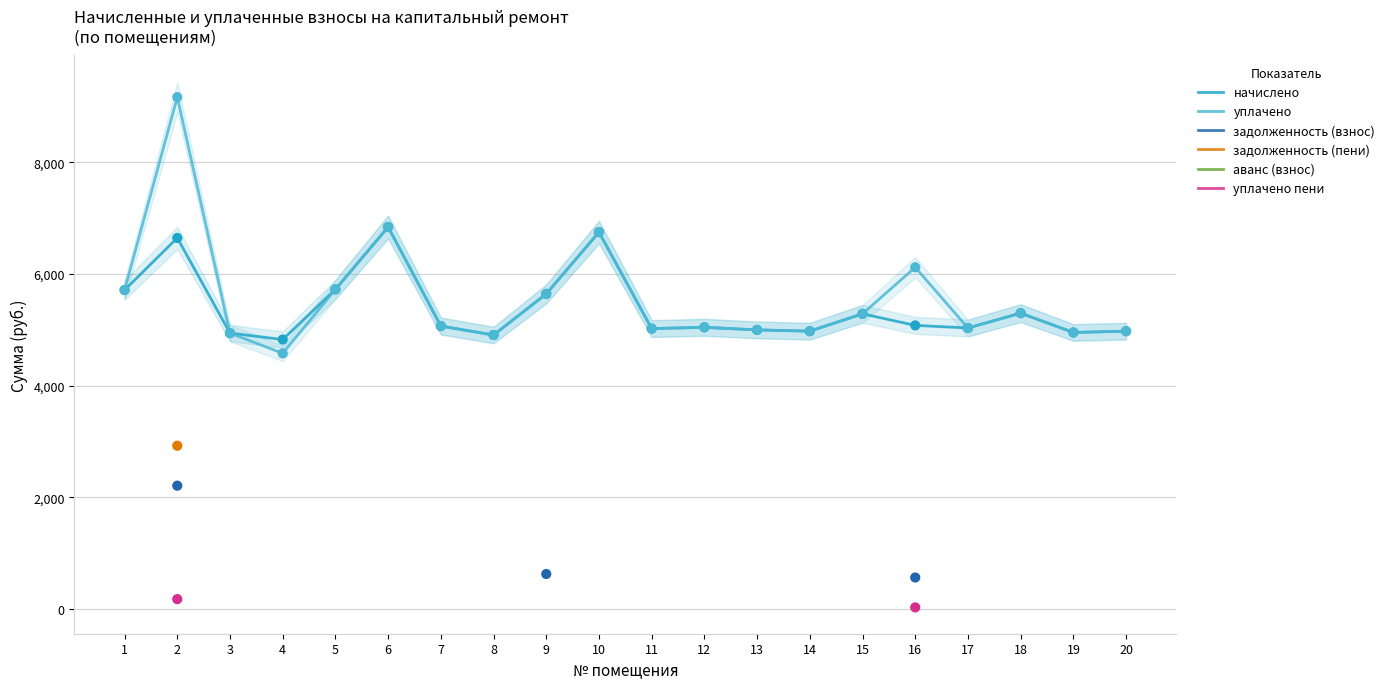

Which series contains the highest Y value?

уплачено